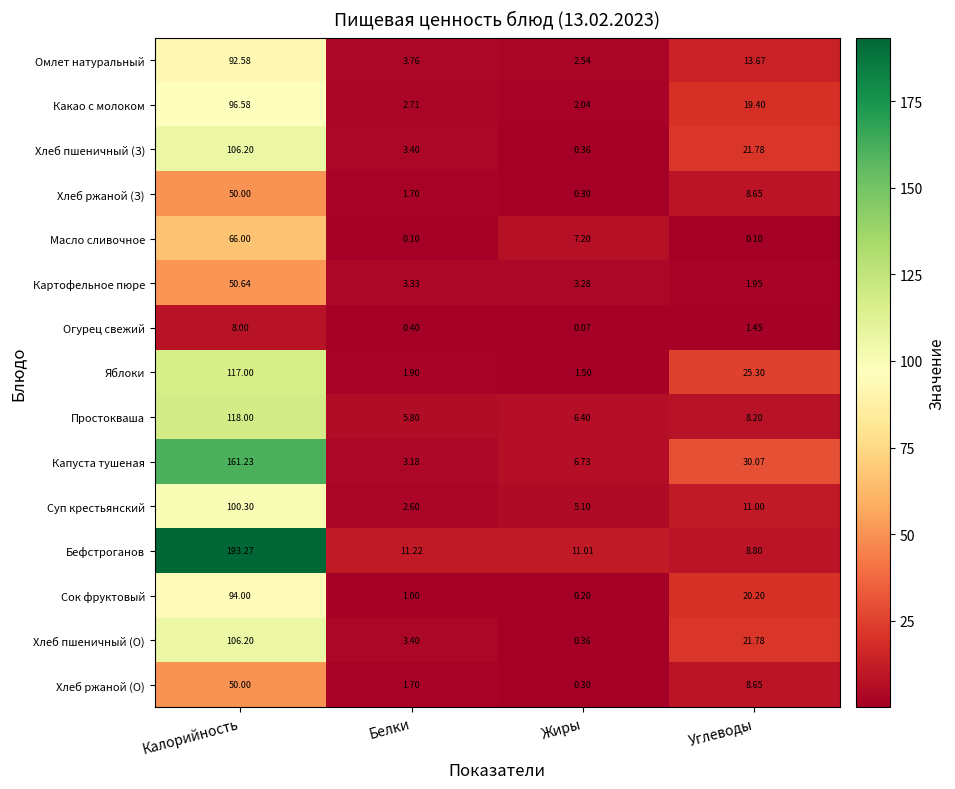

At which category does the chart reach its minimum across all series?

Жиры